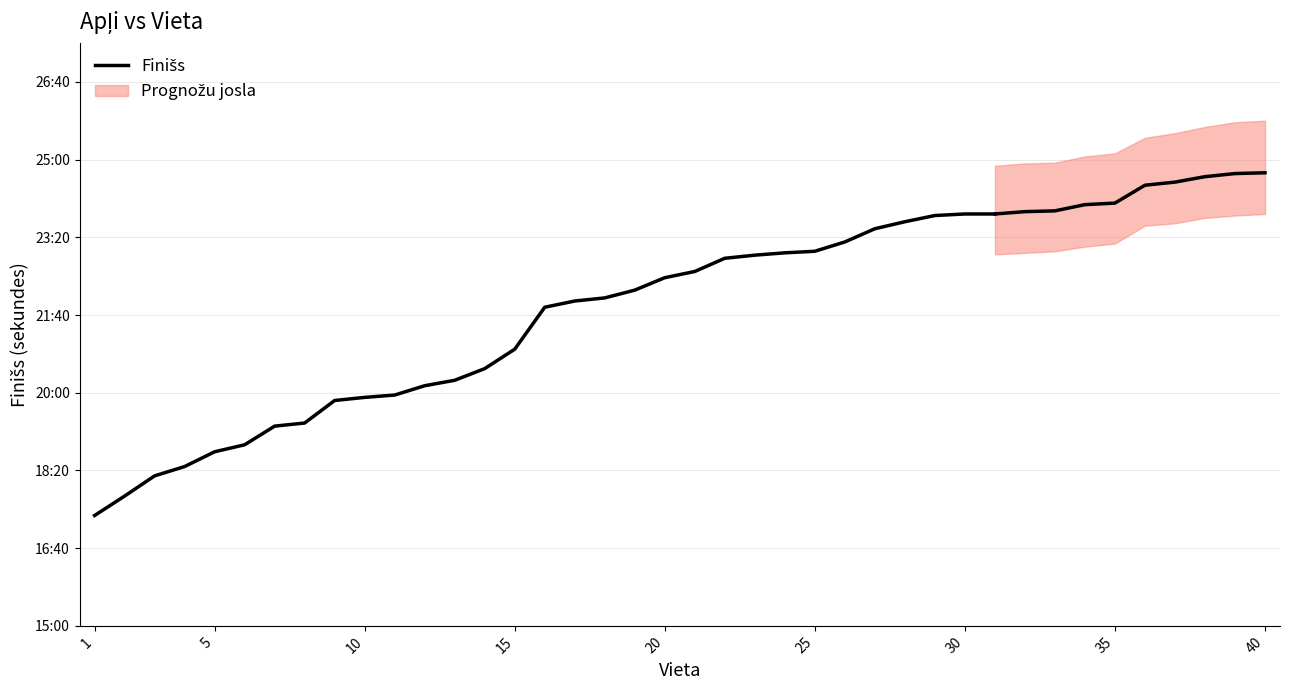

How many lines are shown in the chart?

1